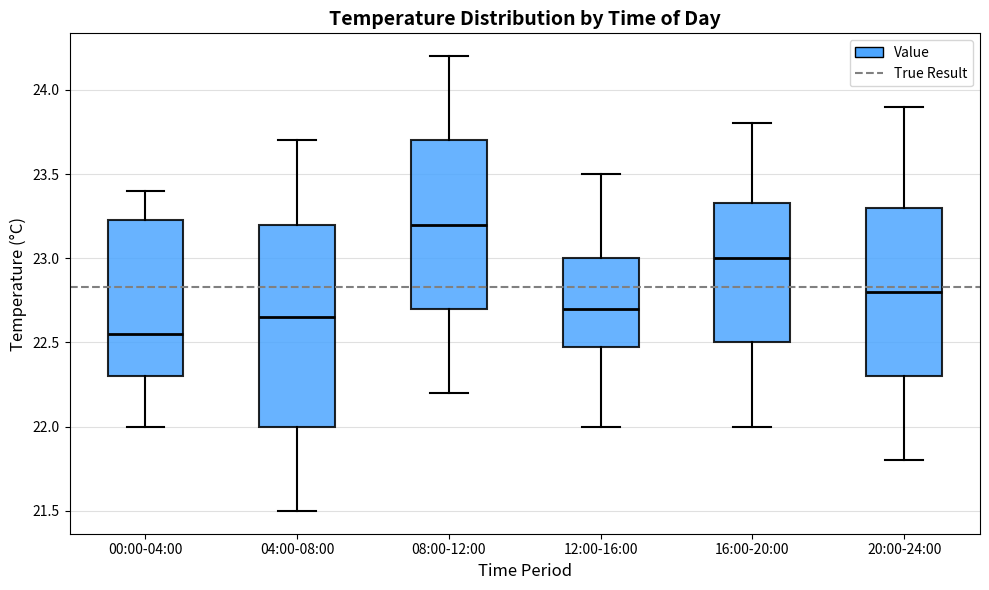

Reading left to right, transcribe this box plot: for each box, give where its median line is, the range the box spans, and where its two whiskers end, as read against the y-axis. The values are not printed on the chart, so give them approximately, as read against the axis.

00:00-04:00: median 22.55, box 22.30 to 23.25, whiskers 22.00 to 23.40
04:00-08:00: median 22.65, box 22.00 to 23.20, whiskers 21.50 to 23.70
08:00-12:00: median 23.20, box 22.70 to 23.70, whiskers 22.20 to 24.20
12:00-16:00: median 22.70, box 22.50 to 23.00, whiskers 22.00 to 23.50
16:00-20:00: median 23.00, box 22.50 to 23.35, whiskers 22.00 to 23.80
20:00-24:00: median 22.80, box 22.30 to 23.30, whiskers 21.80 to 23.90